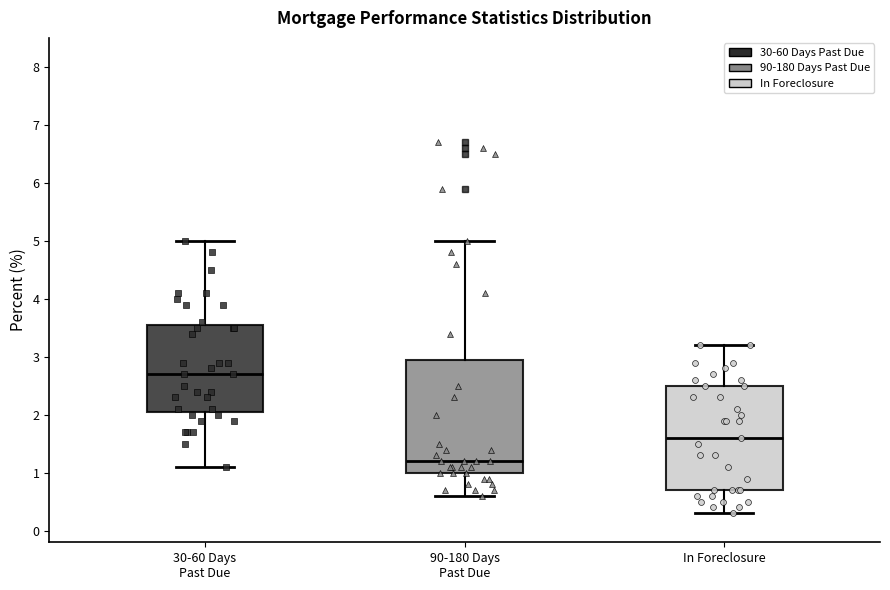

Which box's median line is the lowest?

90-180 Days Past Due